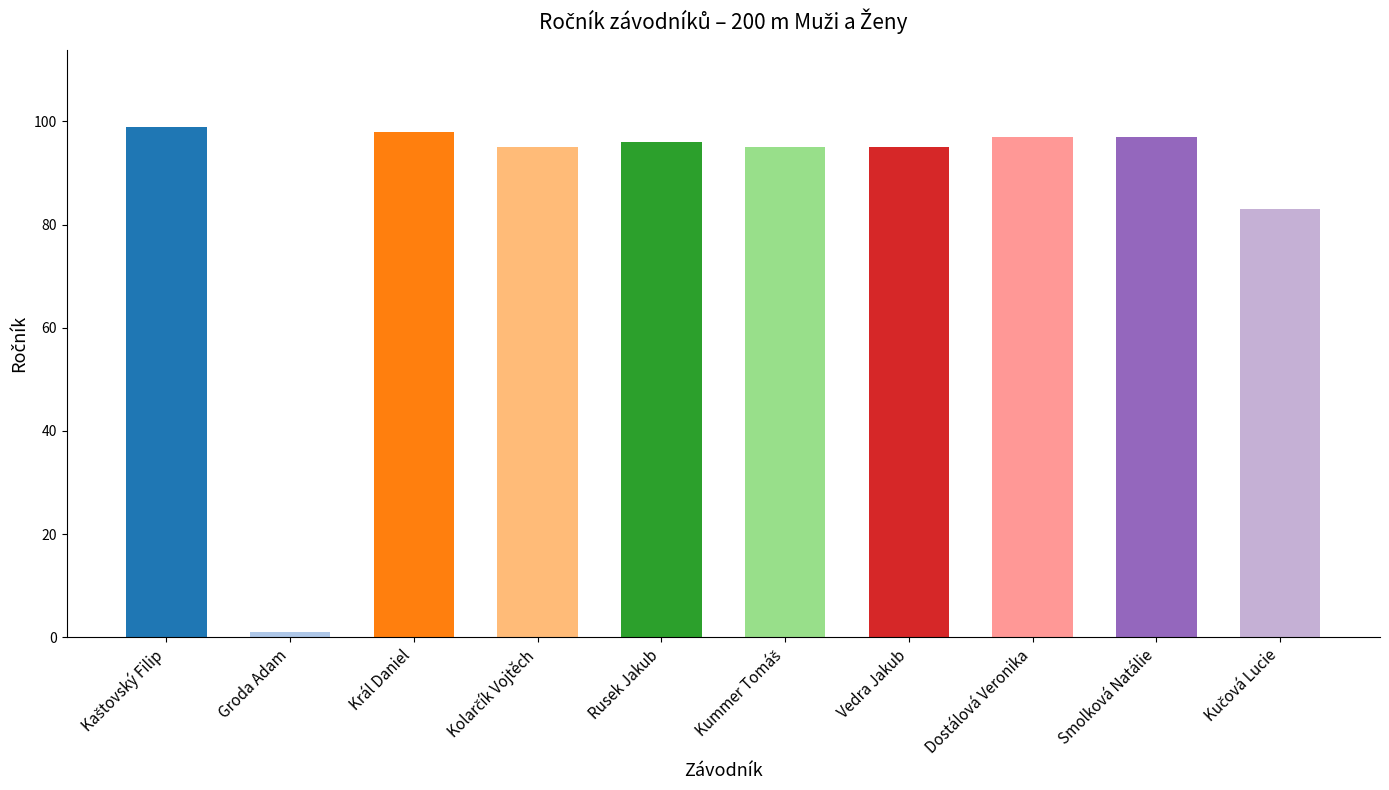

What is the average value?

86